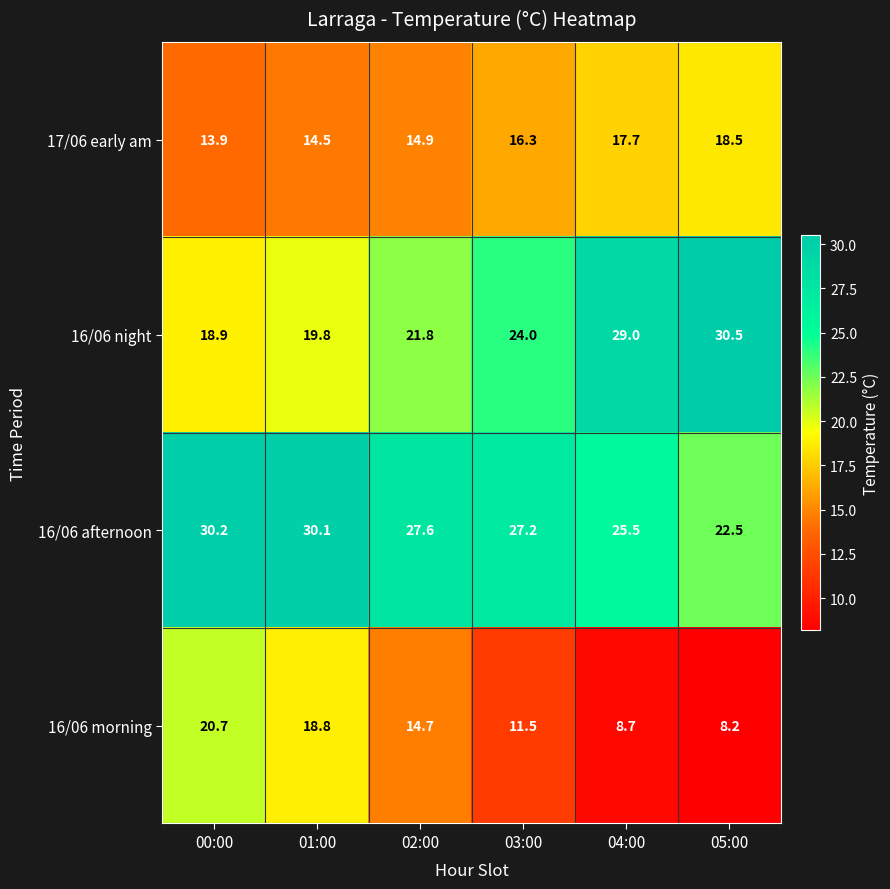

What is the spread (max minus min) of values at 02:00?

12.9